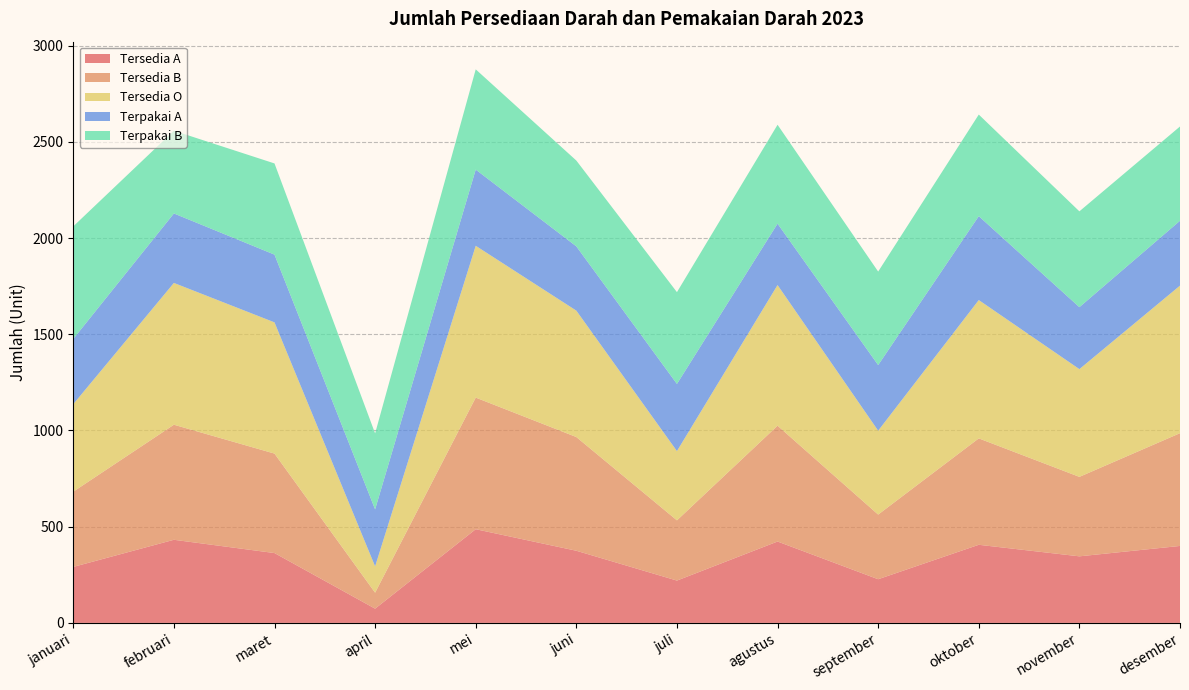

Reading left to right, list all the values displayed in this chart.

Tersedia A: januari=291	februari=432	maret=363	april=74	mei=487	juni=375	juli=220	agustus=423	september=227	oktober=406	november=346	desember=400
Tersedia B: januari=391	februari=598	maret=517	april=83	mei=684	juni=591	juli=313	agustus=602	september=336	oktober=553	november=413	desember=586
Tersedia O: januari=455	februari=737	maret=682	april=137	mei=789	juni=657	juli=360	agustus=731	september=436	oktober=719	november=560	desember=767
Terpakai A: januari=339	februari=361	maret=352	april=296	mei=396	juni=334	juli=349	agustus=319	september=341	oktober=436	november=322	desember=337
Terpakai B: januari=585	februari=430	maret=474	april=395	mei=521	juni=446	juli=477	agustus=514	september=486	oktober=528	november=498	desember=490